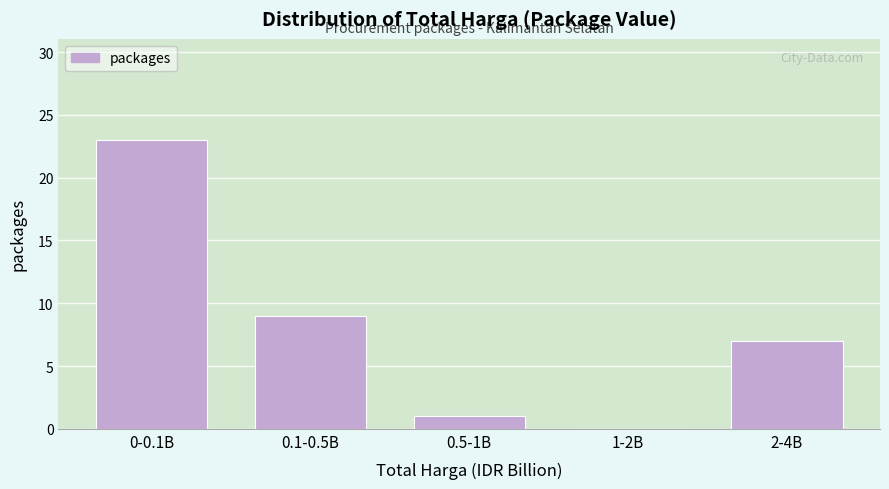

Reading left to right, list all the values displayed in this chart.

0-0.1B=23	0.1-0.5B=9	0.5-1B=1	1-2B=0	2-4B=7